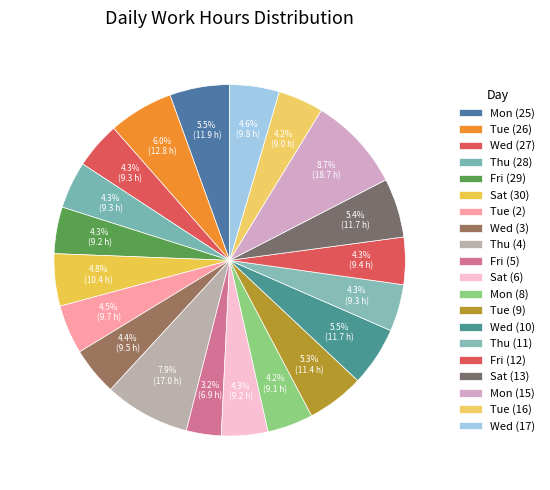

What is the largest slice in the pie chart?

Mon (15)